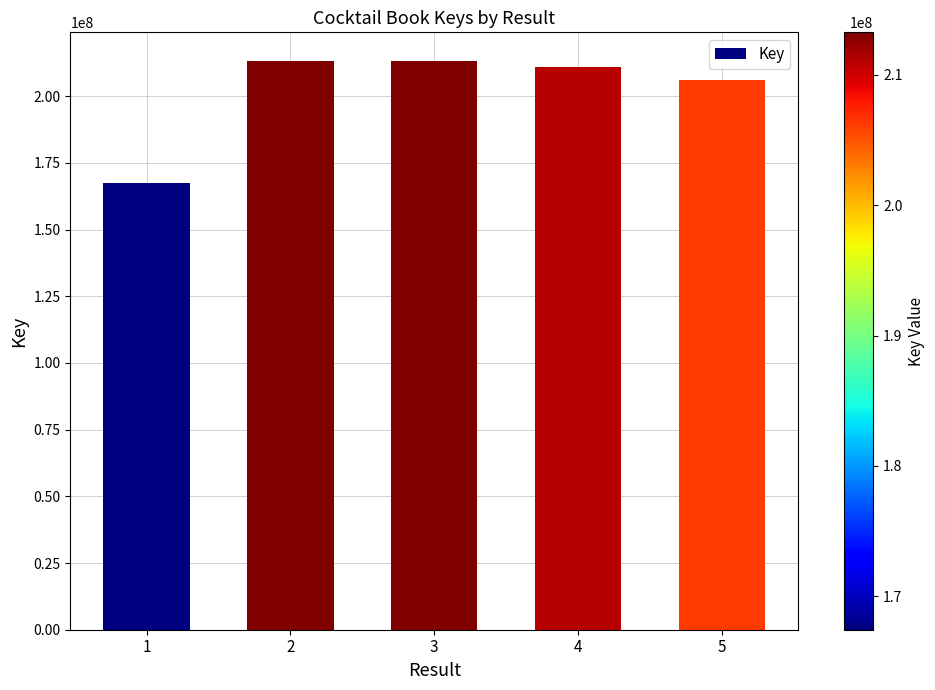

What is the smallest value displayed?

167427450